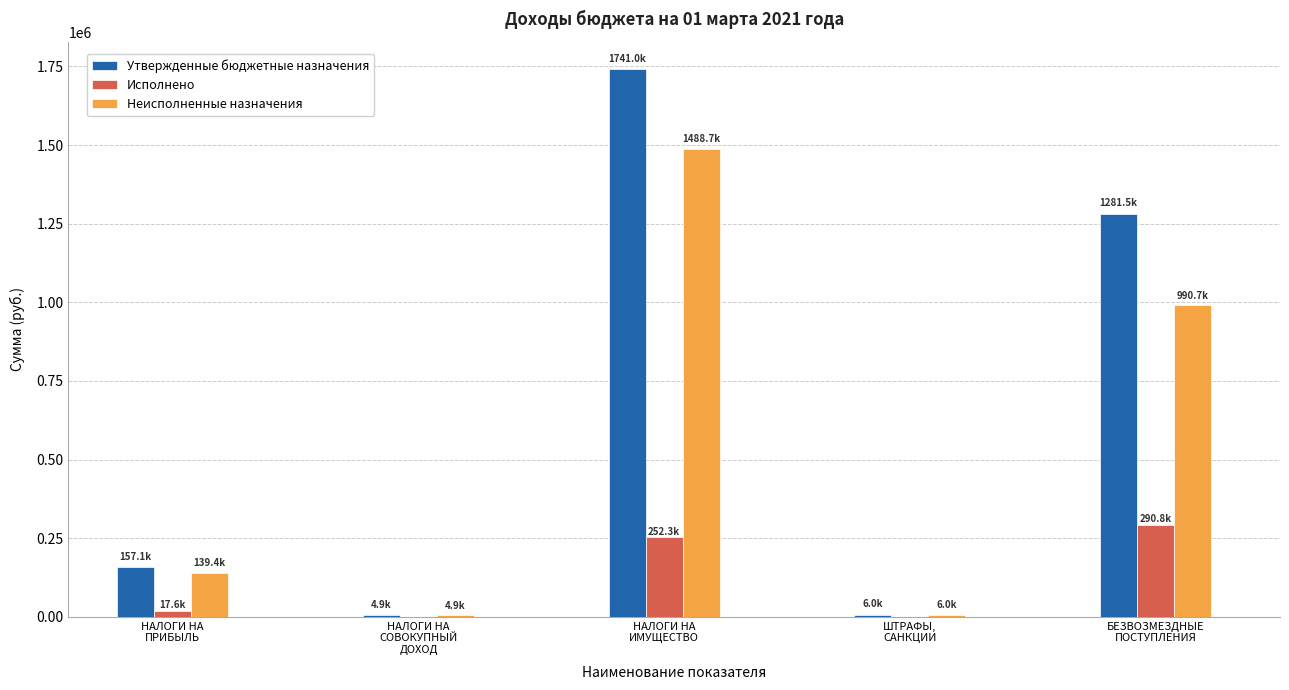

What is the highest value of the Неисполненные назначения series?

1488706.7